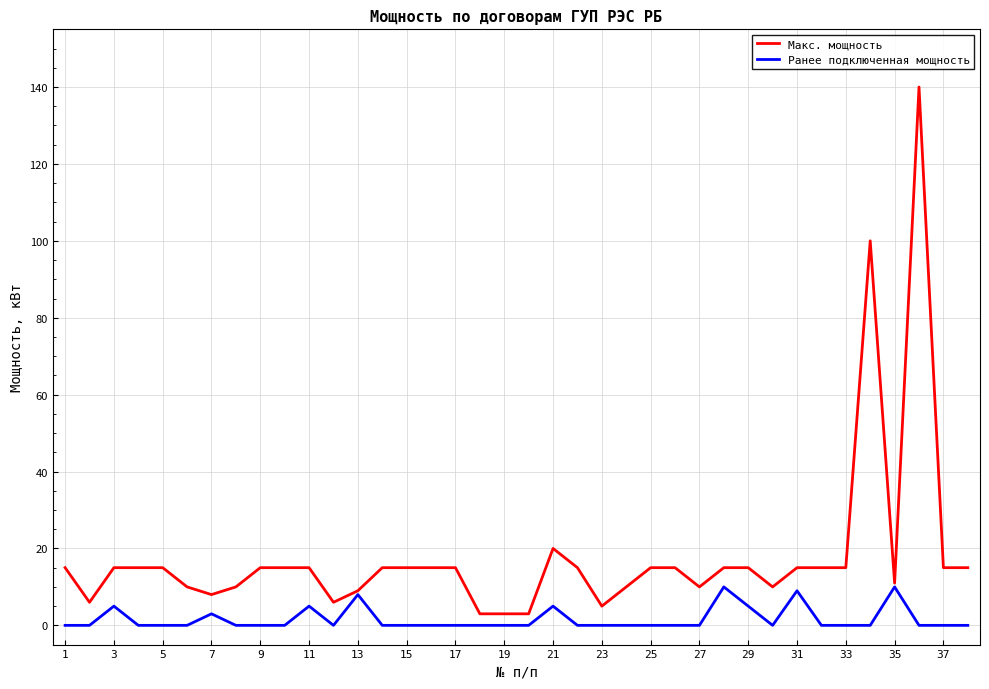

Reading right to left, list all the values displayed in this chart.

Макс. мощность: 15	15	140	11	100	15	15	15	10	15	15	10	15	15	10	5	15	20	3	3	3	15	15	15	15	9	6	15	15	15	10	8	10	15	15	15	6	15
Ранее подключенная мощность: 0	0	0	10	0	0	0	9	0	5	10	0	0	0	0	0	0	5	0	0	0	0	0	0	0	8	0	5	0	0	0	3	0	0	0	5	0	0